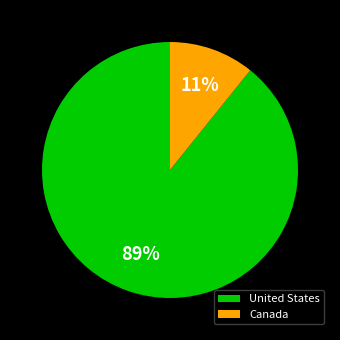

What is the smallest slice in the pie chart?

Canada